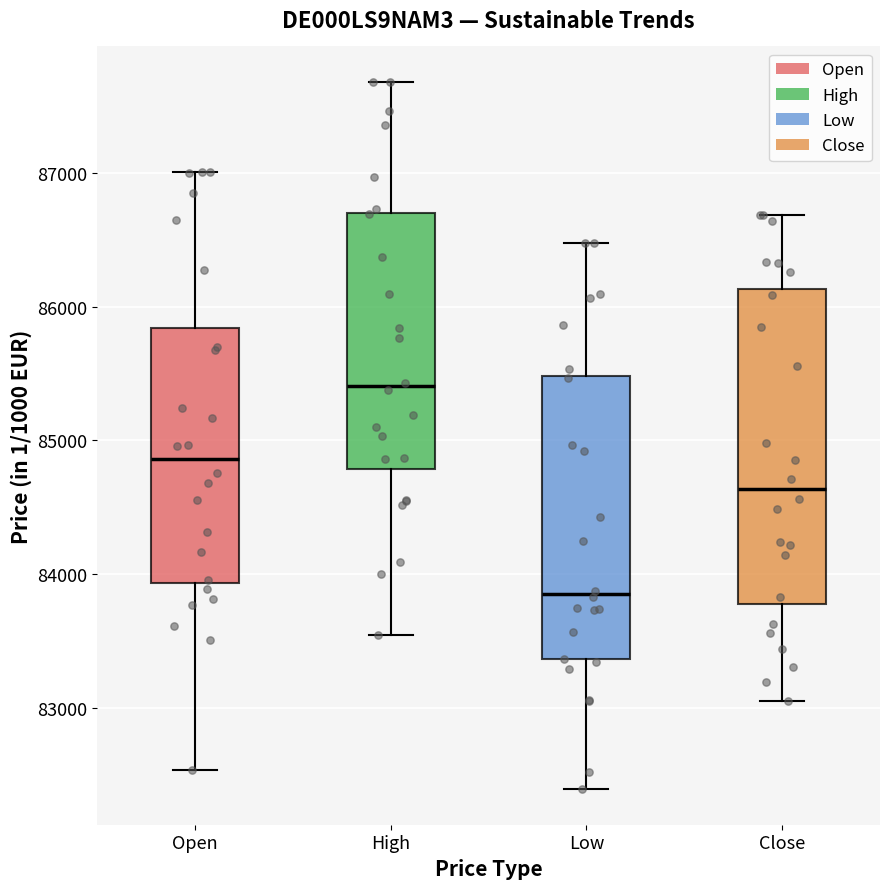

Reading left to right, transcribe this box plot: for each box, give where its median line is, the range the box spans, and where its two whiskers end, as read against the y-axis. The values are not printed on the chart, so give them approximately, as read against the axis.

Open: median 84900, box 83900 to 85800, whiskers 82500 to 87000
High: median 85400, box 84800 to 86700, whiskers 83500 to 87700
Low: median 83900, box 83400 to 85500, whiskers 82400 to 86500
Close: median 84600, box 83800 to 86100, whiskers 83000 to 86700